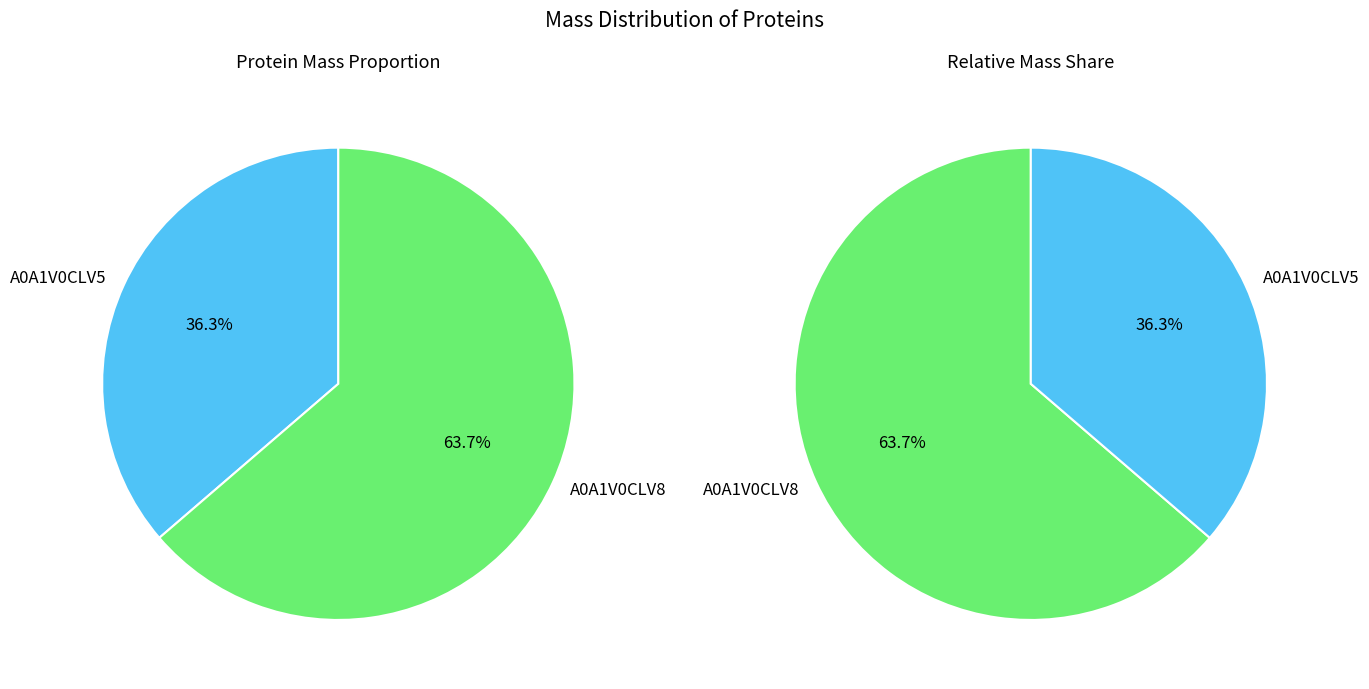

Does any single category account for the majority?

Yes